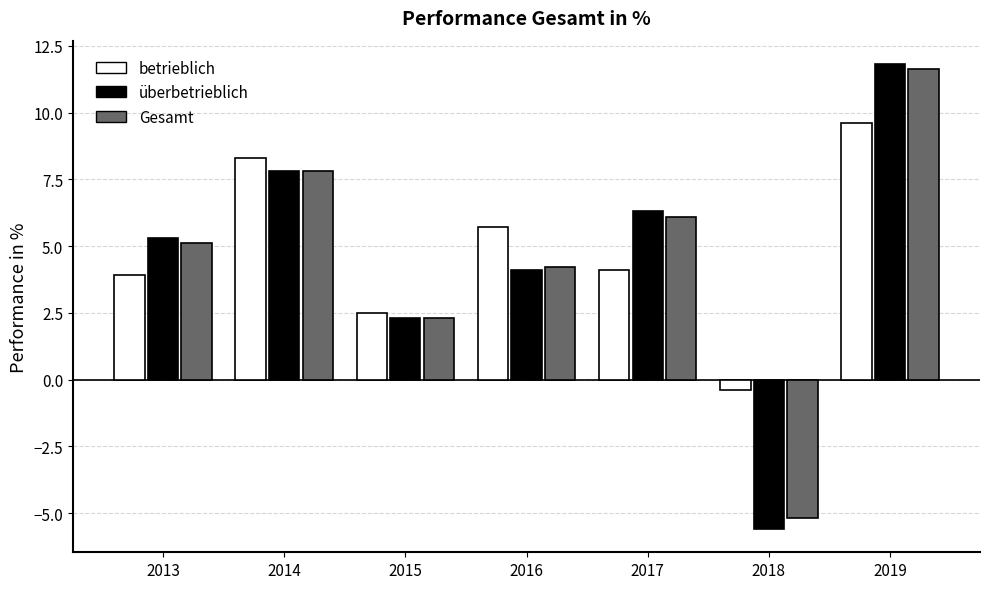

What is the difference between the maximum and second lowest values in the betrieblich series?

7.1